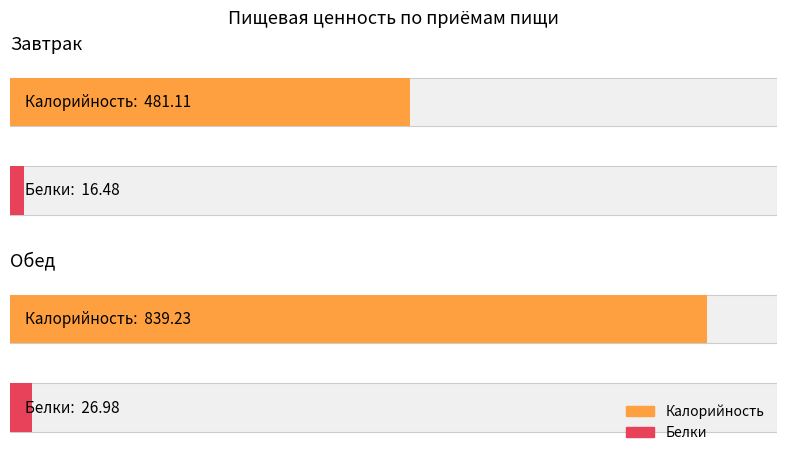

Which series has the largest total across all categories?

Калорийность